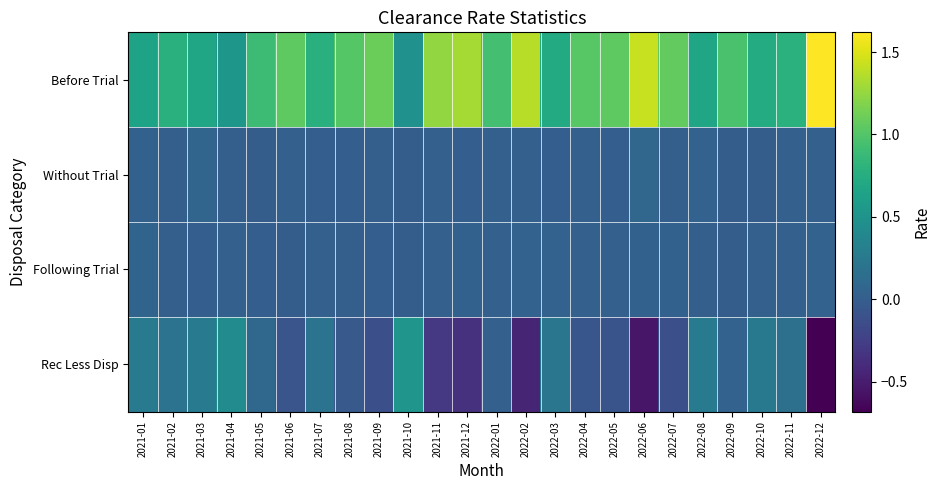

What is the greatest value displayed?

1.6